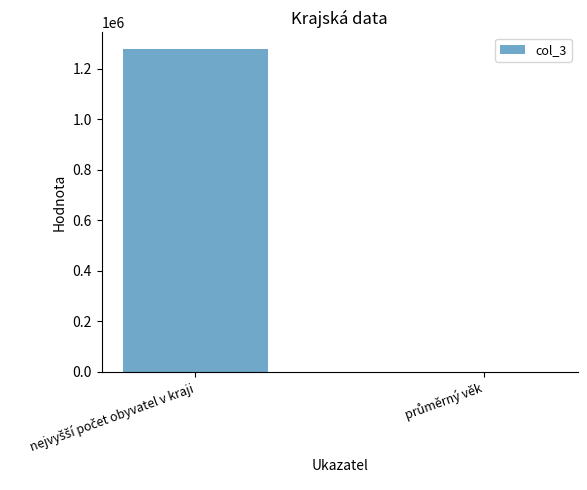

Reading left to right, what are all the values shown in this chart?

1279345.0	41.1